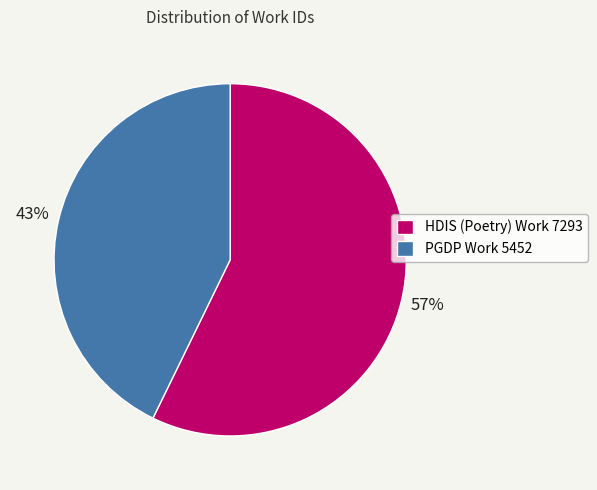

Which slice is the largest?

HDIS (Poetry) Work 7293